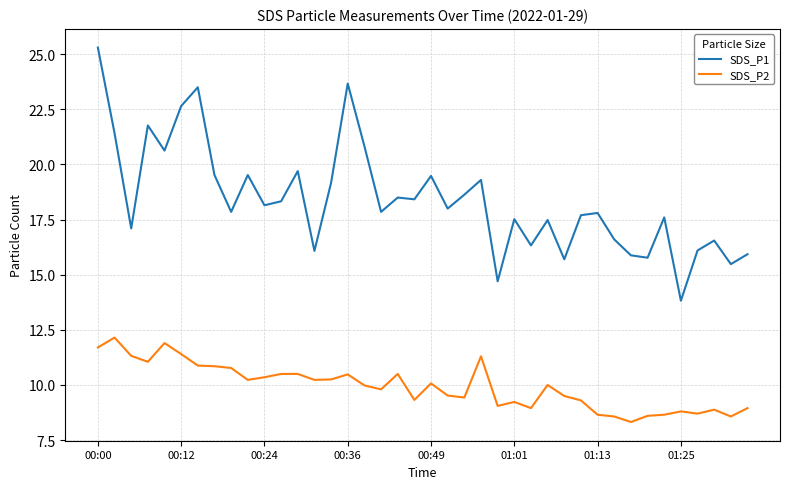

True or false: SDS_P1 and SDS_P2 cross at least once.

False